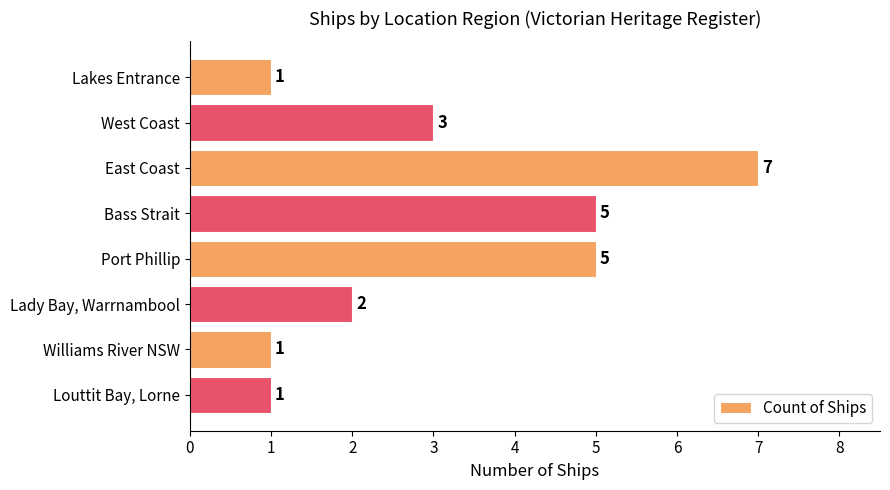

Reading bottom to top, list all the values displayed in this chart.

1	1	2	5	5	7	3	1